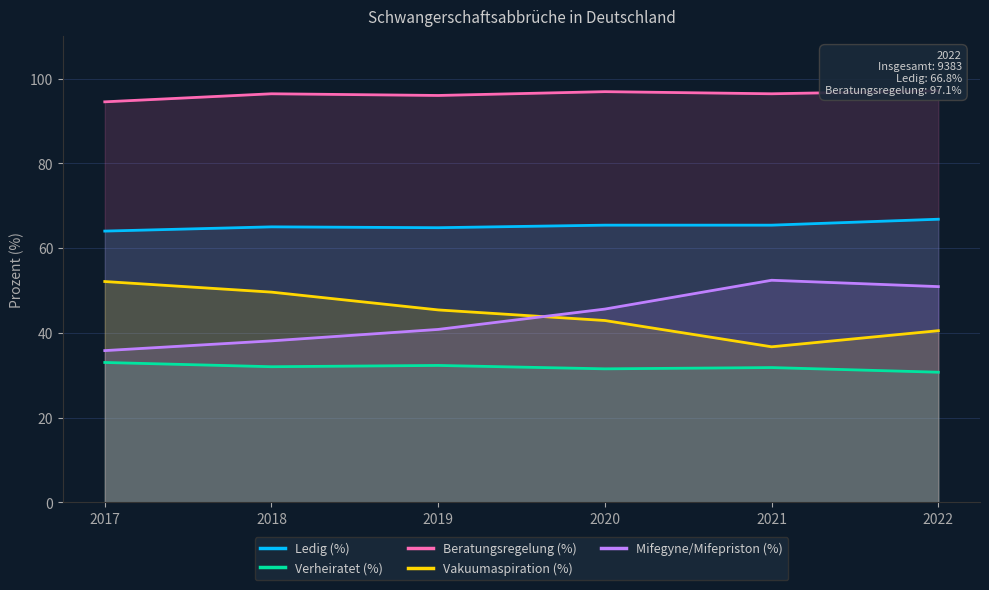

At which category is the sum across all series the highest?

2022